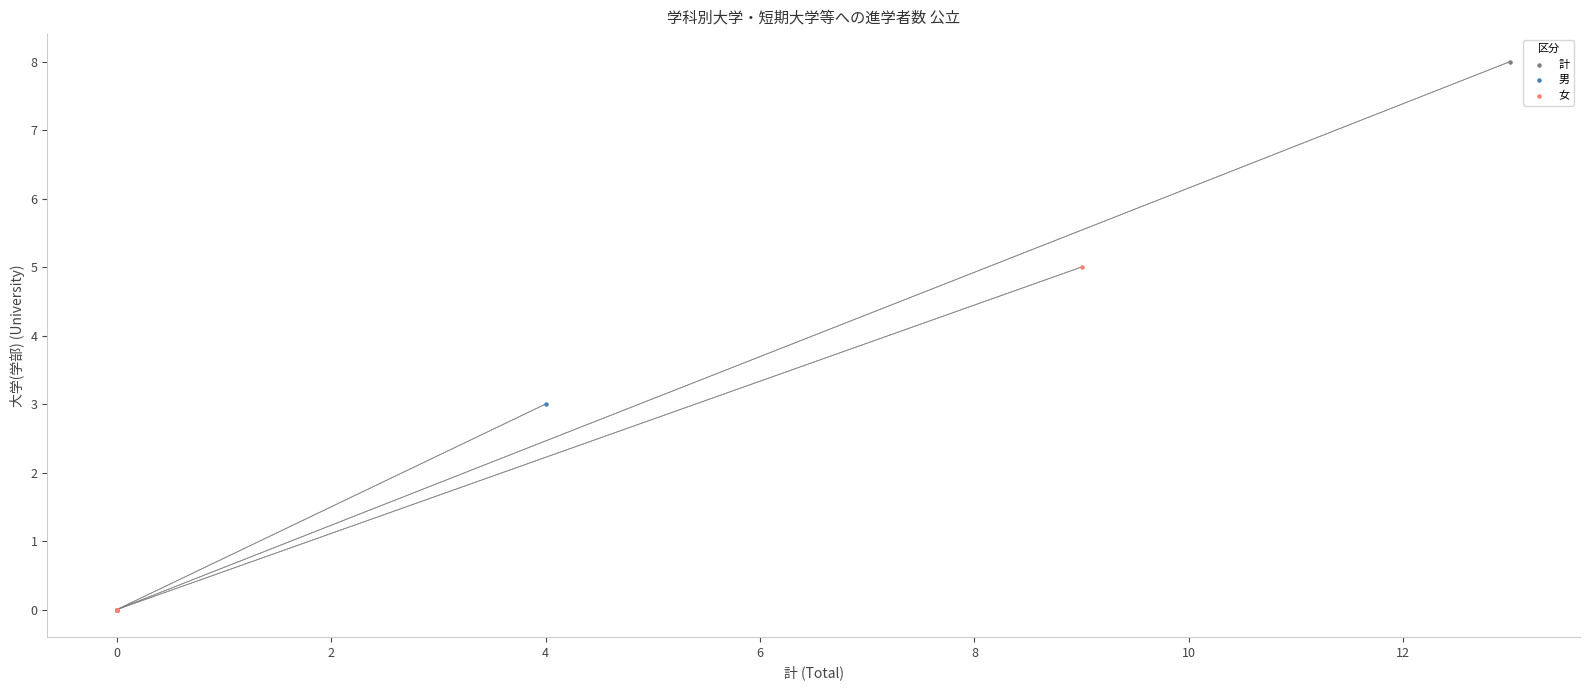

Which series has the largest Y range (max minus min)?

計